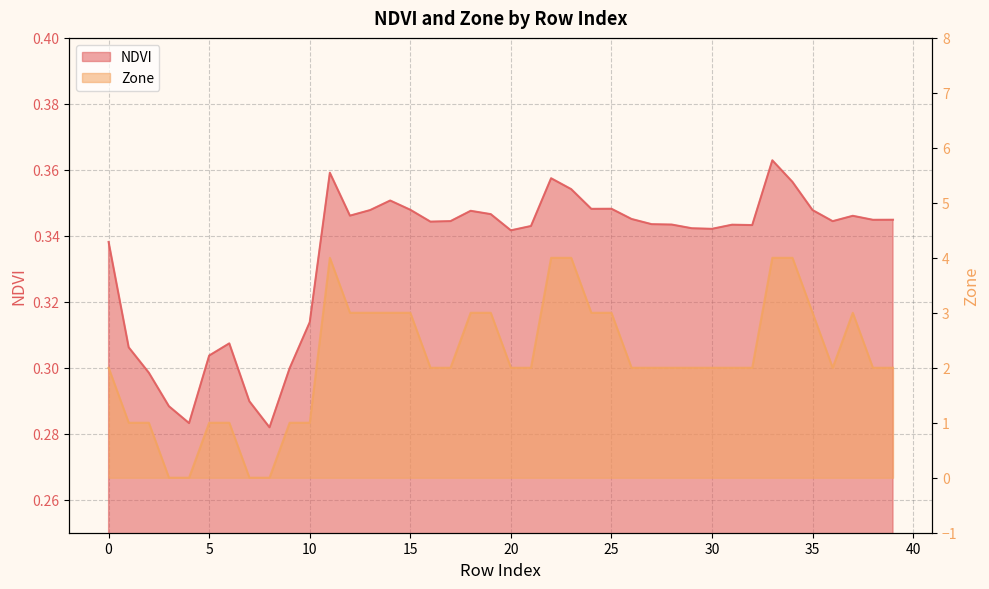

What is the sum of all Zone values?

86.0